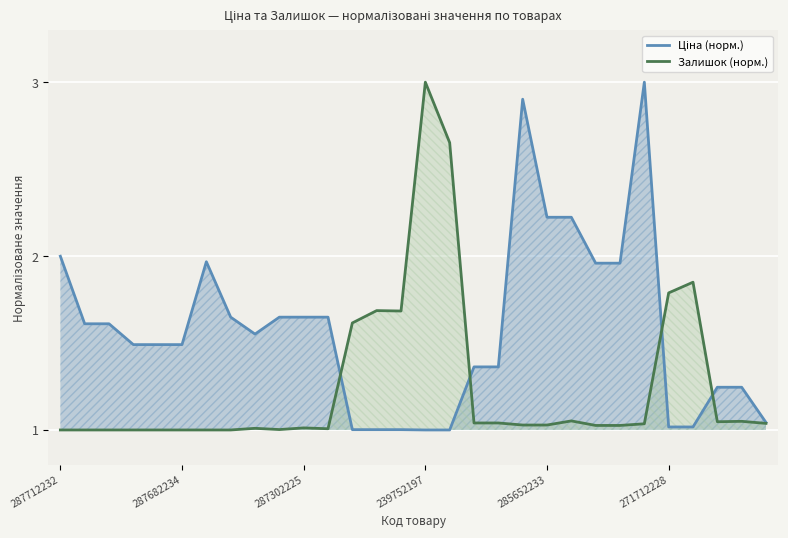

List the series in order of their peak value, lowest first.

Ціна (норм.), Залишок (норм.)